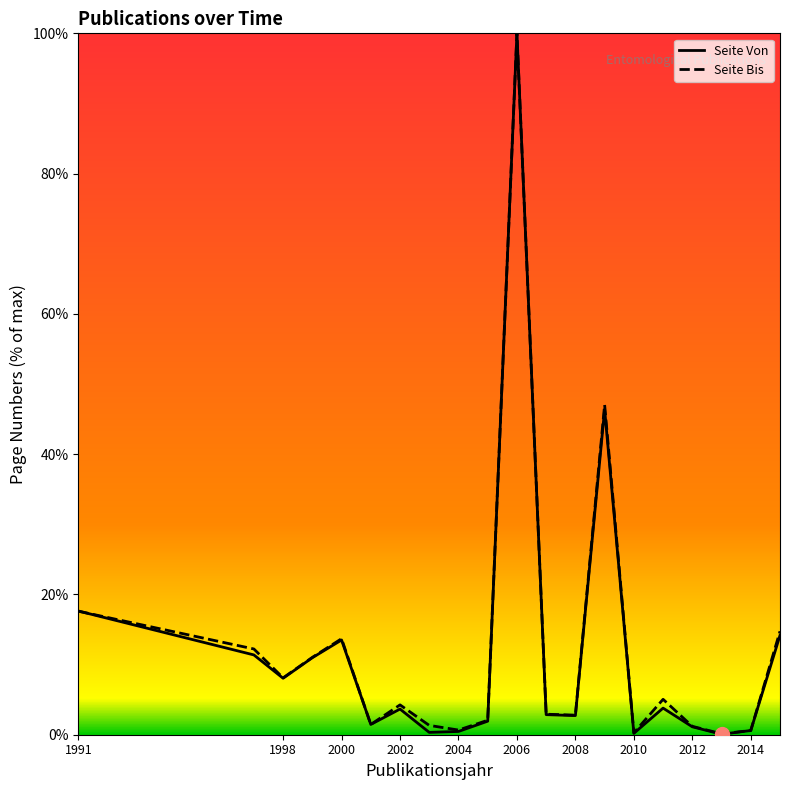

At which label does Seite Bis first exceed 4?

1991